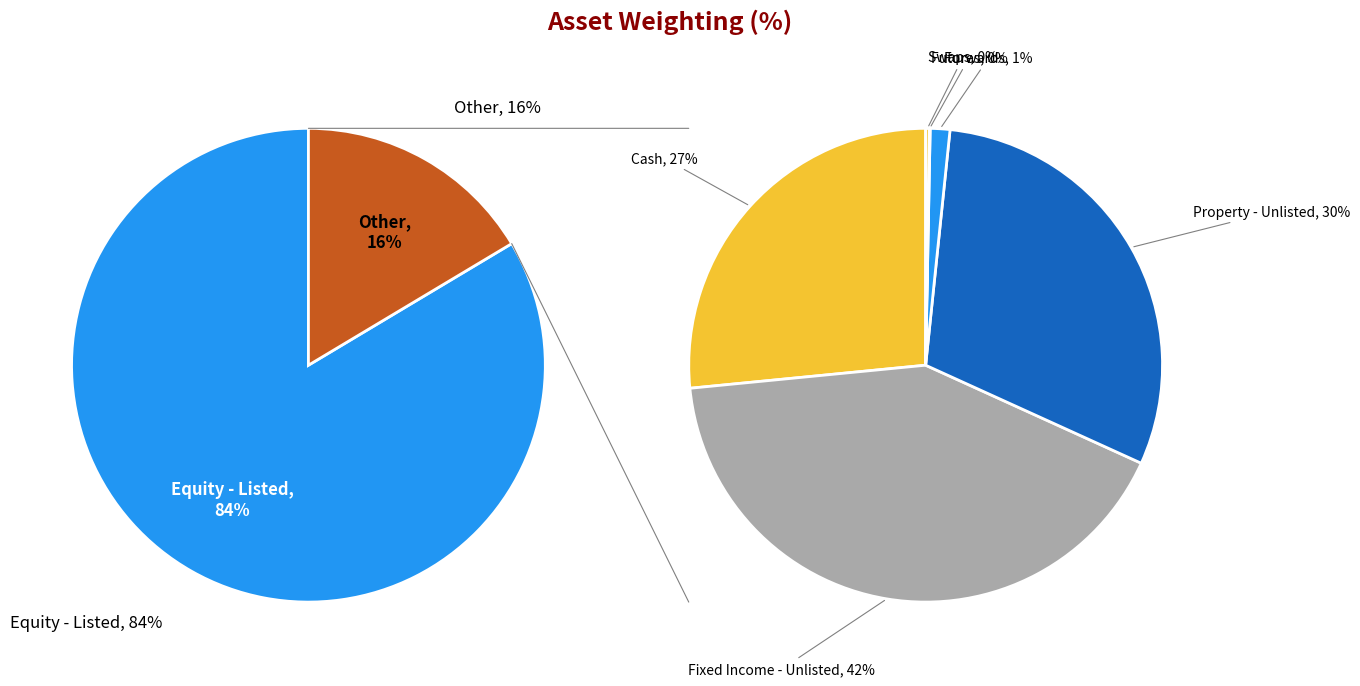

Is there a majority slice in this chart?

Yes